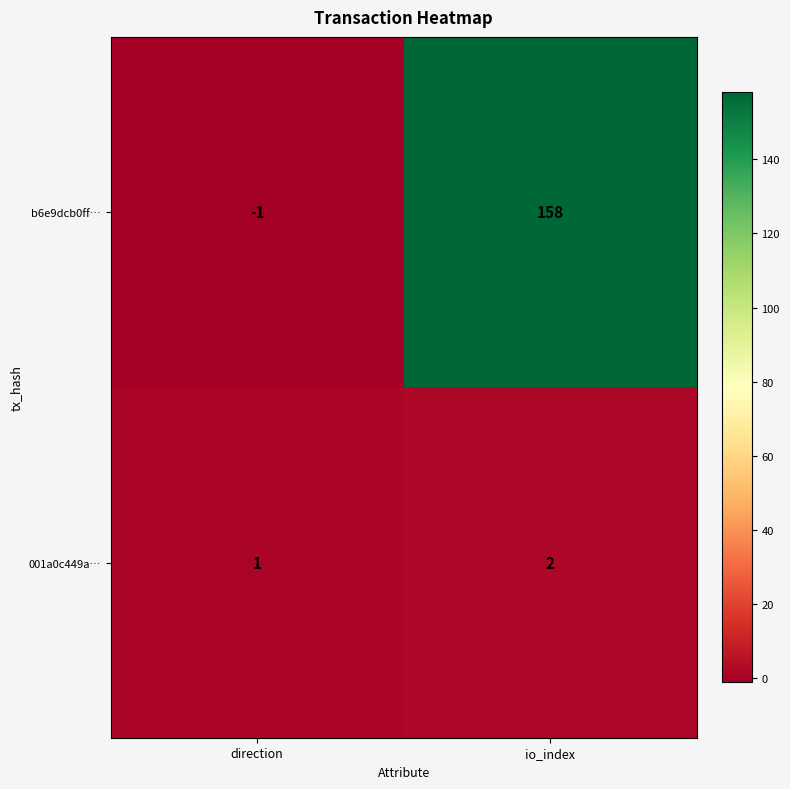

Which series has the largest total across all categories?

b6e9dcb0ff…